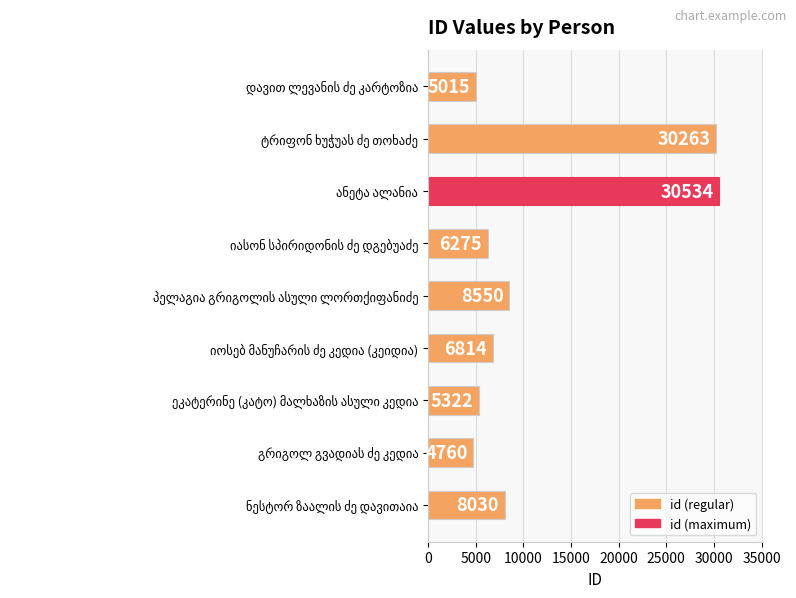

What is the average value?

11729